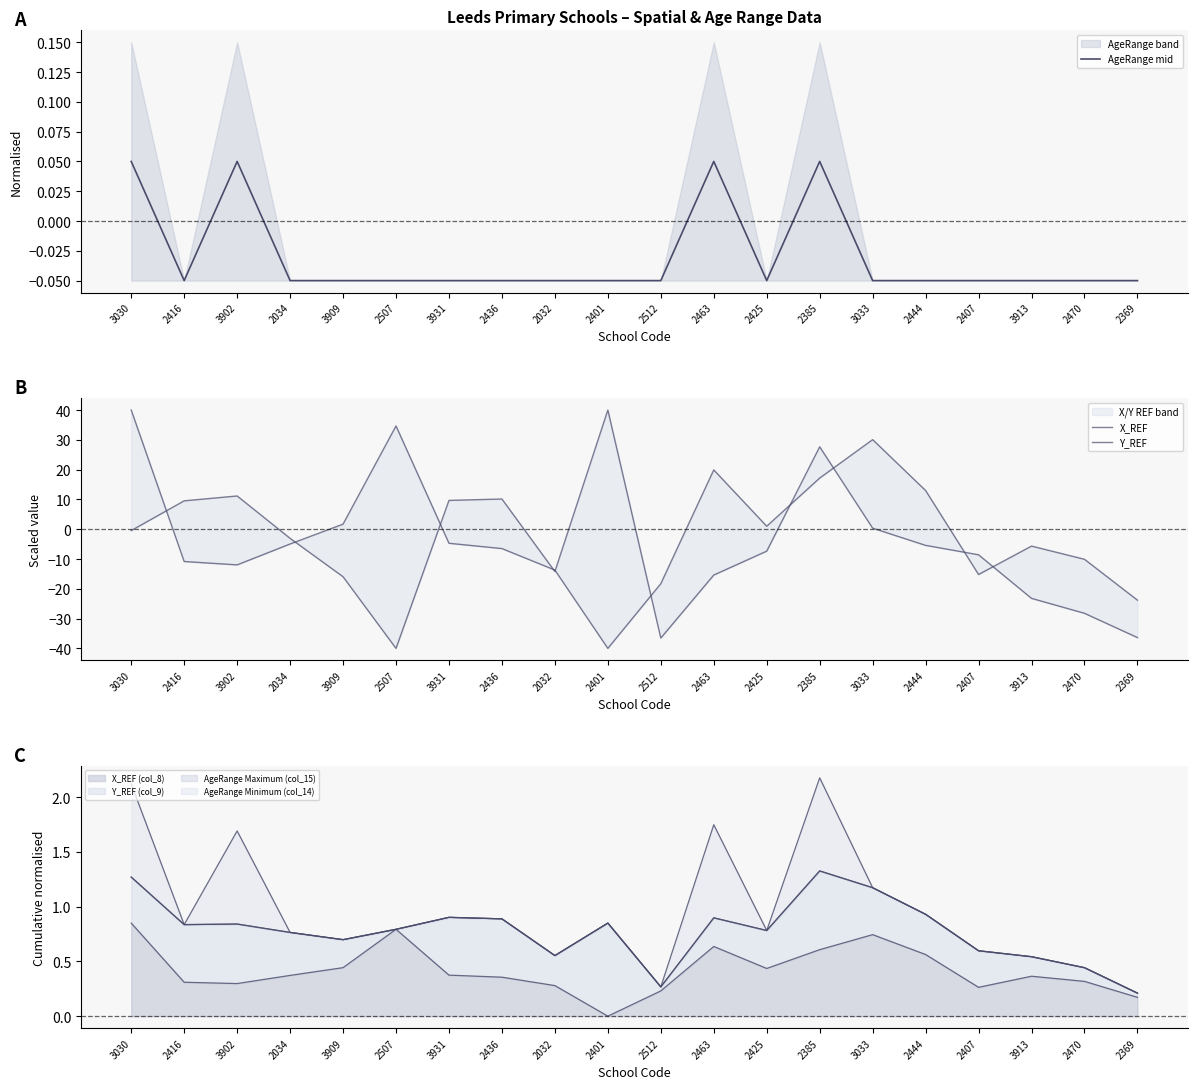

Which has a higher value, 2401 or 2436?

2401